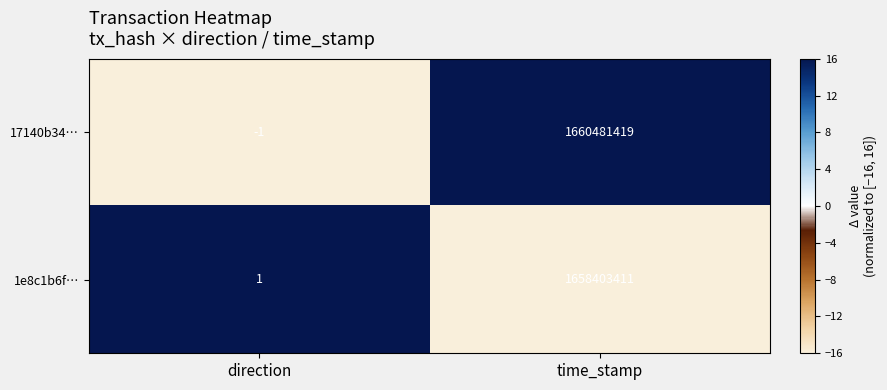

What is the greatest value displayed?

1660481419